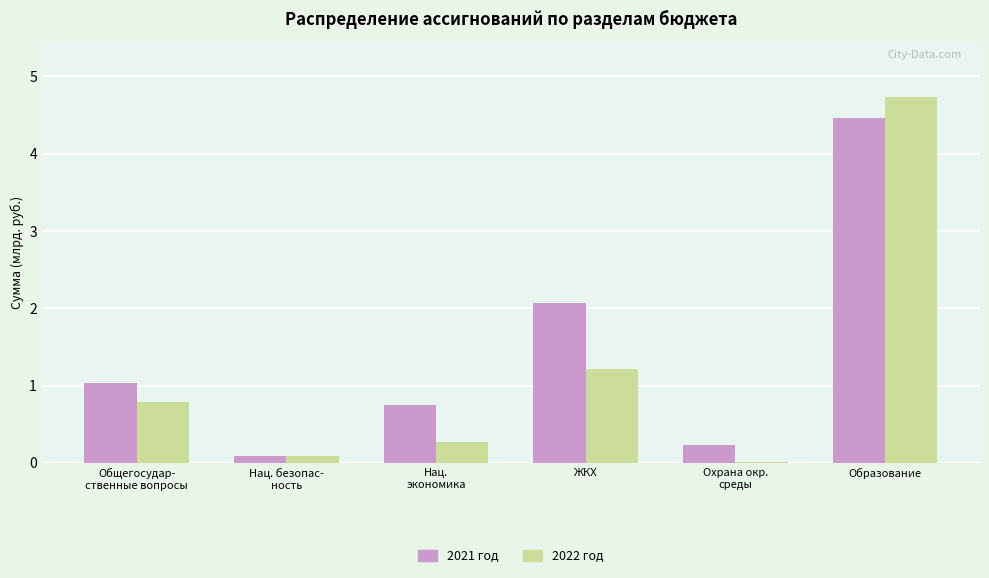

Is the value of 2021 год at Нац. безопас-
ность greater than the value of 2022 год at Охрана окр.
среды?

Yes